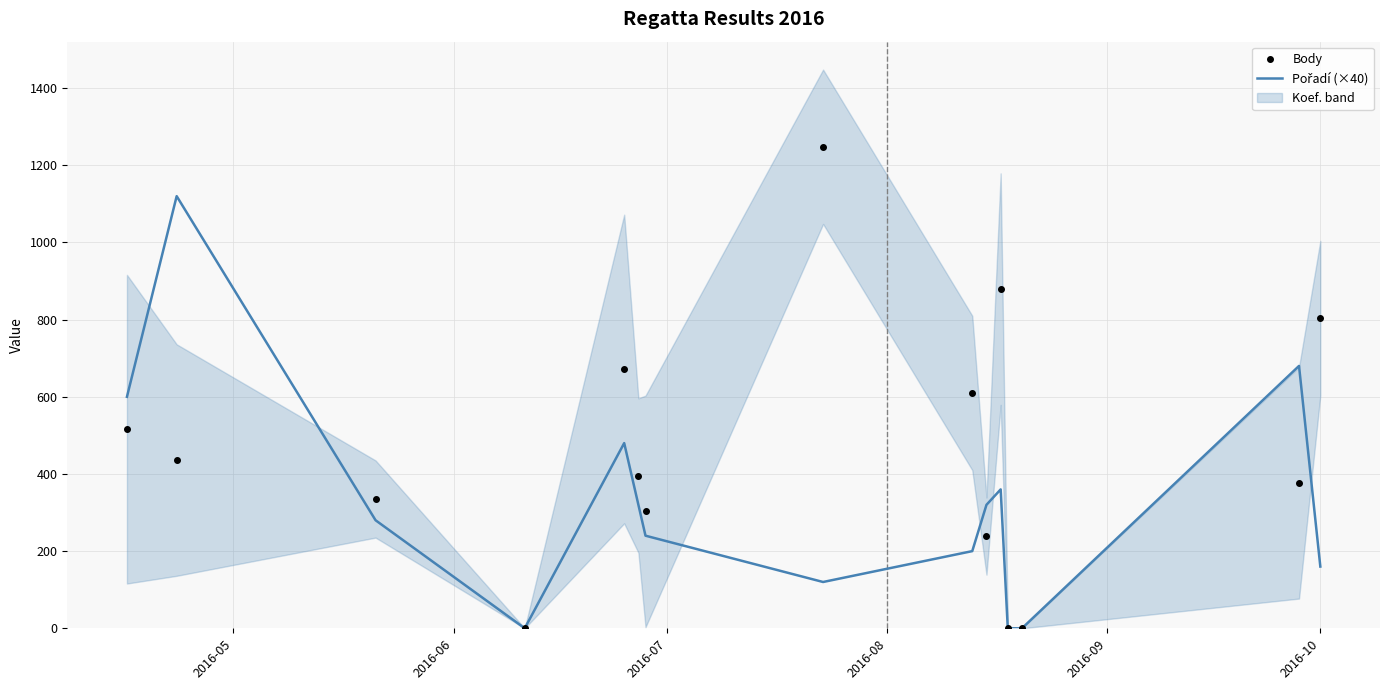

In Pořadí (×40), how many points are higher than both neighbors (excluding endpoints)?

4